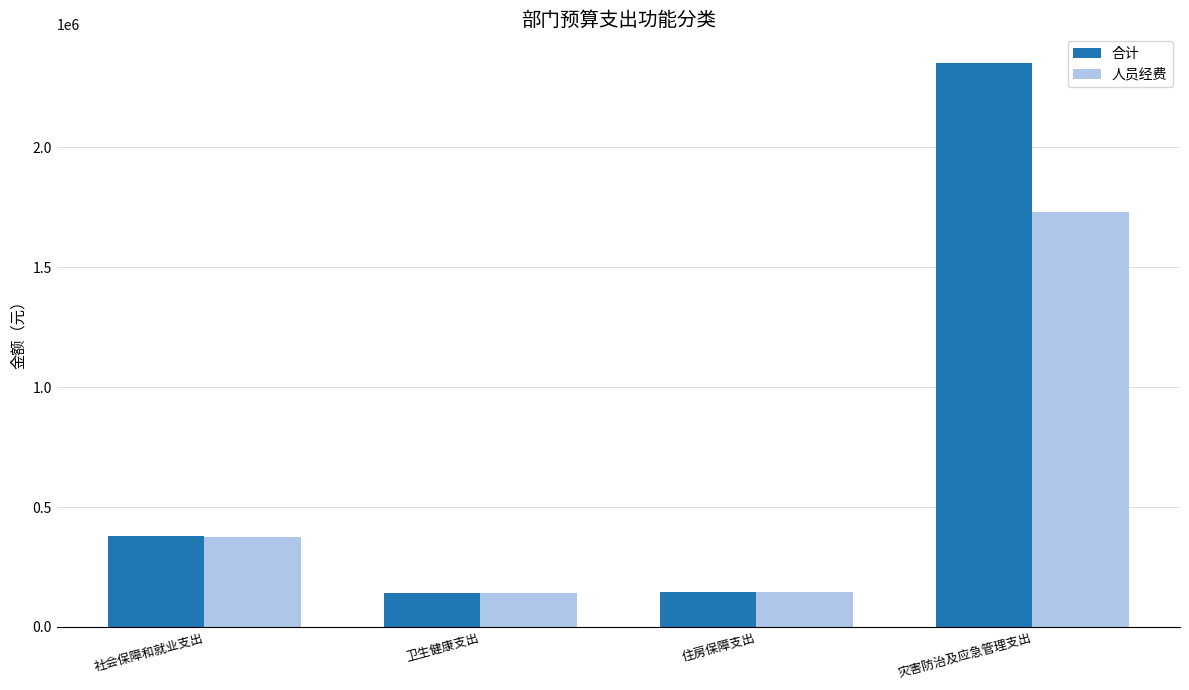

At how many categories does at least one series exceed 933358?

1